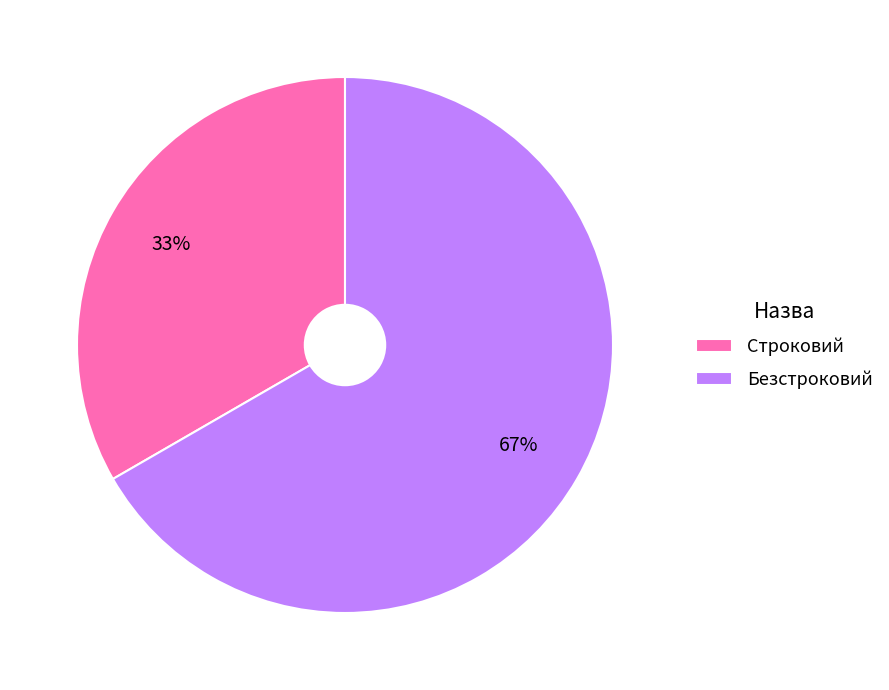

How many segments does this pie chart have?

2